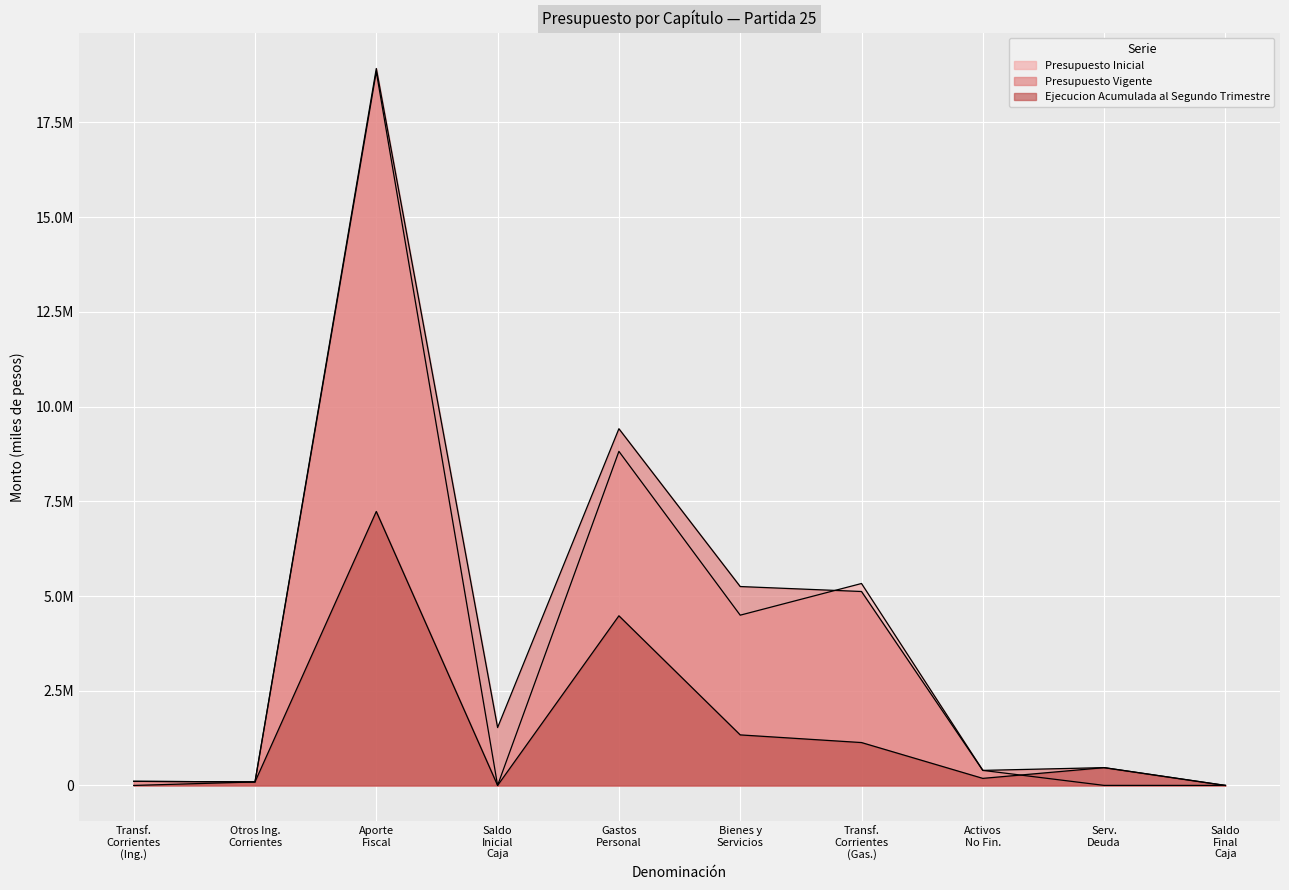

At which label is Presupuesto Inicial closest to 9420856?

Gastos Personal